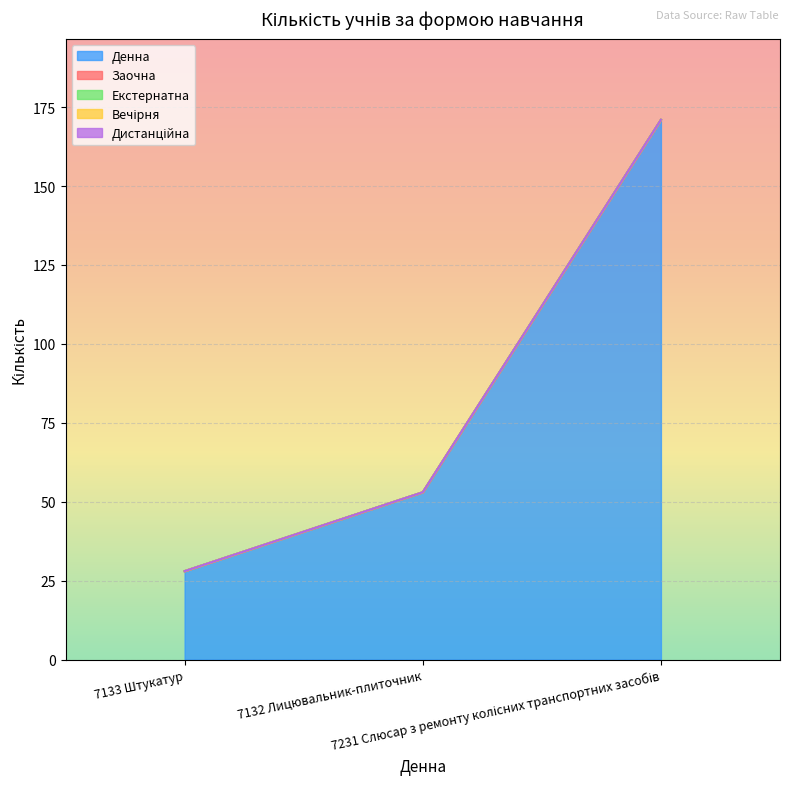

What are all the series names shown in the legend?

Денна, Заочна, Екстернатна, Вечірня, Дистанційна